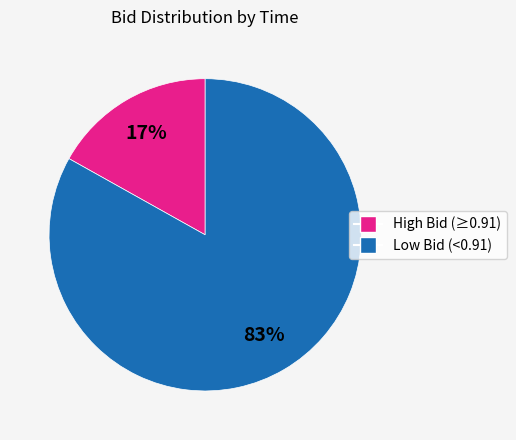

To the nearest percent, what is the average slice percentage?

50%